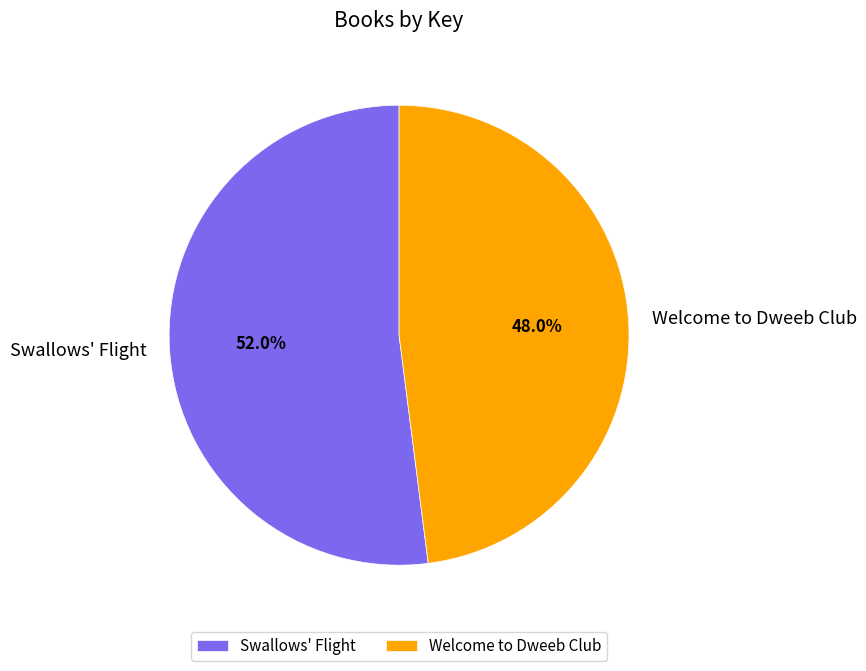

What percentage is the Swallows' Flight slice, to the nearest percent?

52%